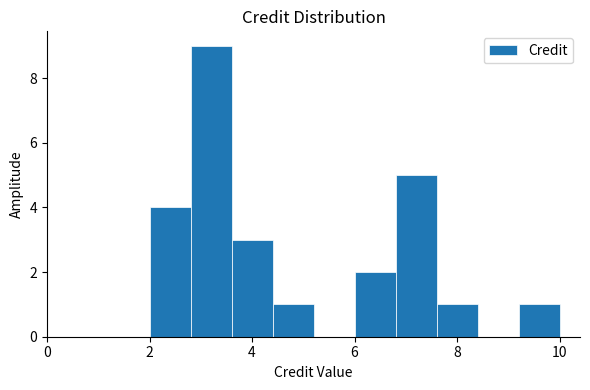

Which range on the x-axis has the tallest bar?

2.8 to 3.6